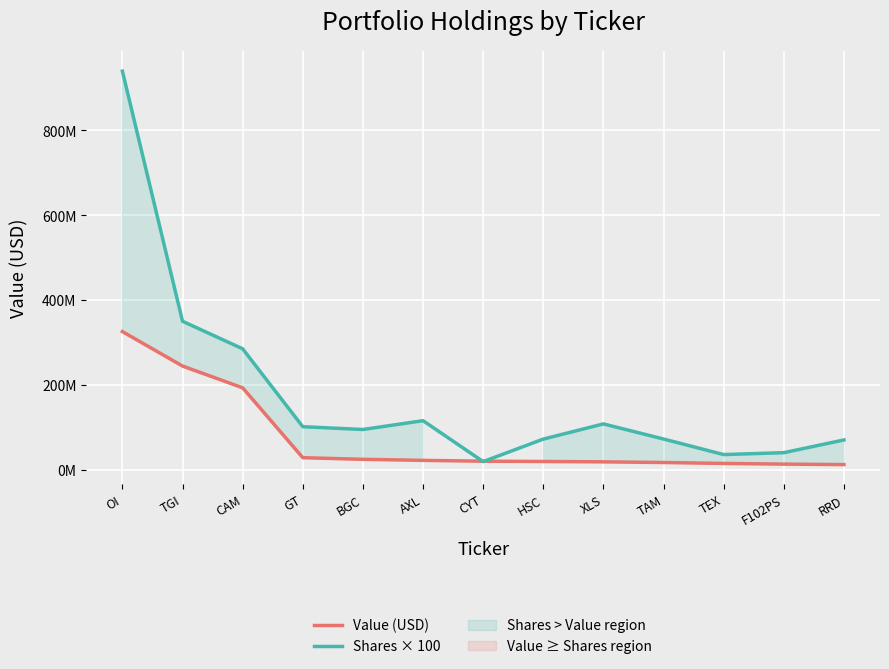

Is the value of Shares × 100 at CYT greater than the value of Value (USD) at XLS?

Yes